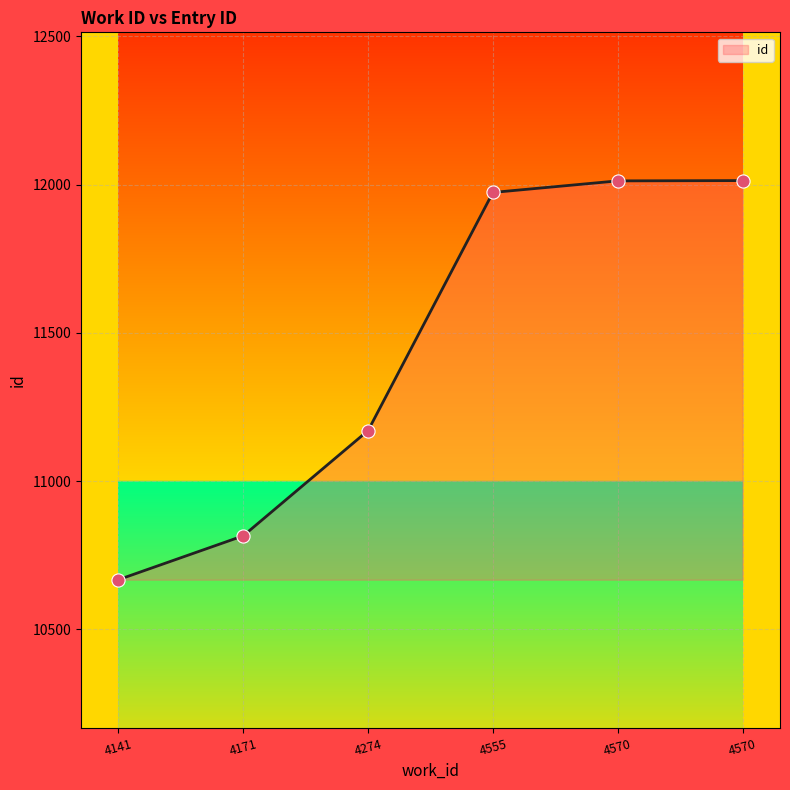

What is the ratio of the value at 4171 to the value at 4274?

1.0